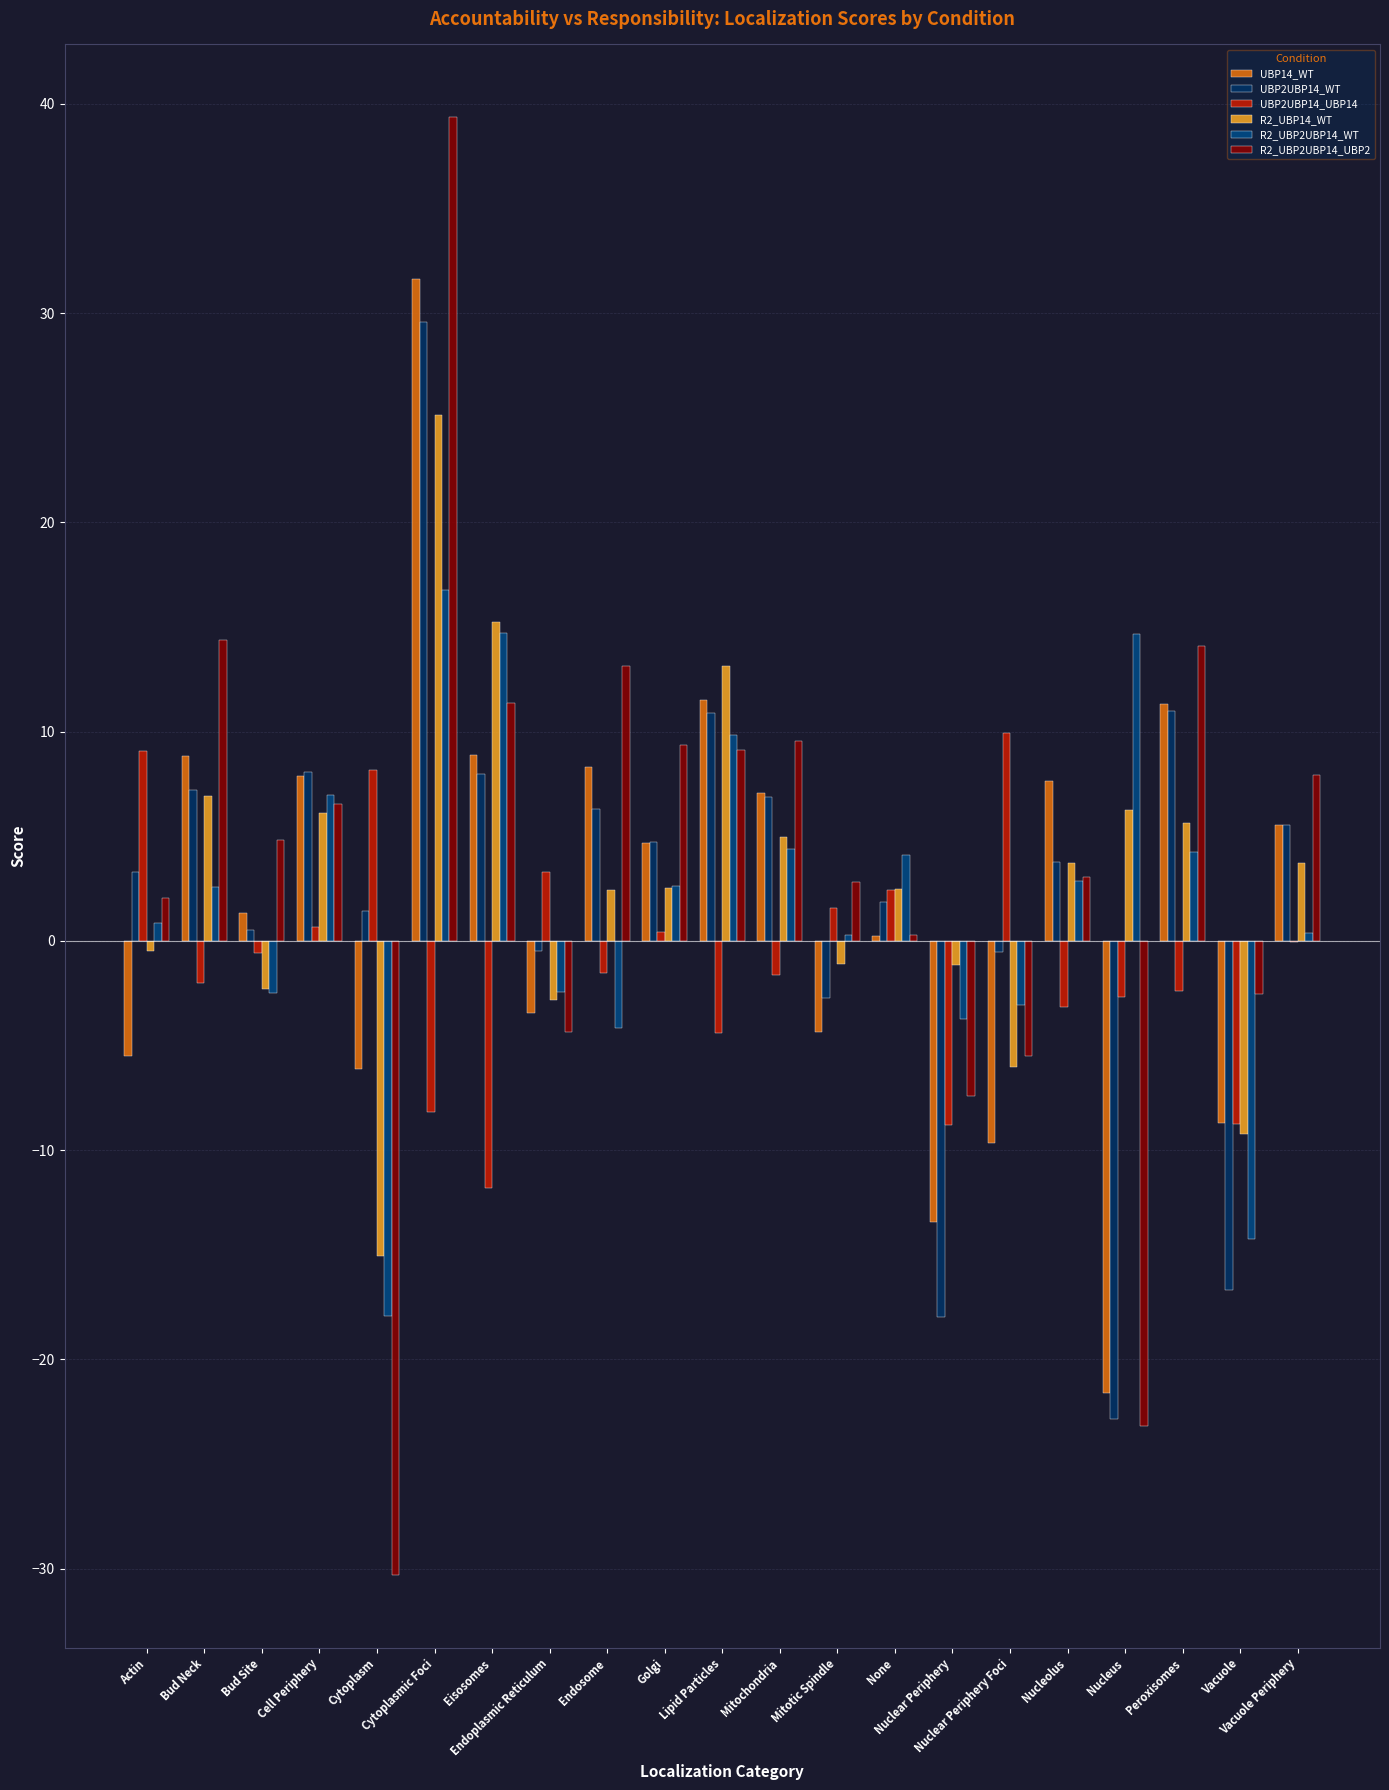

What is the maximum value for R2_UBP2UBP14_WT?

16.8